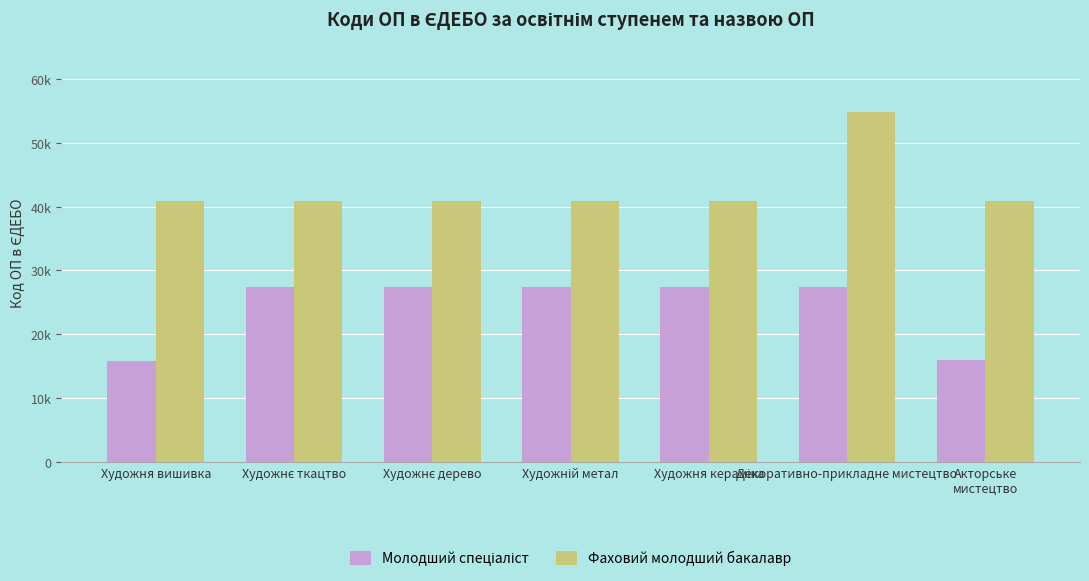

Where does the Фаховий молодший бакалавр series first go above 40916?

Художня кераміка